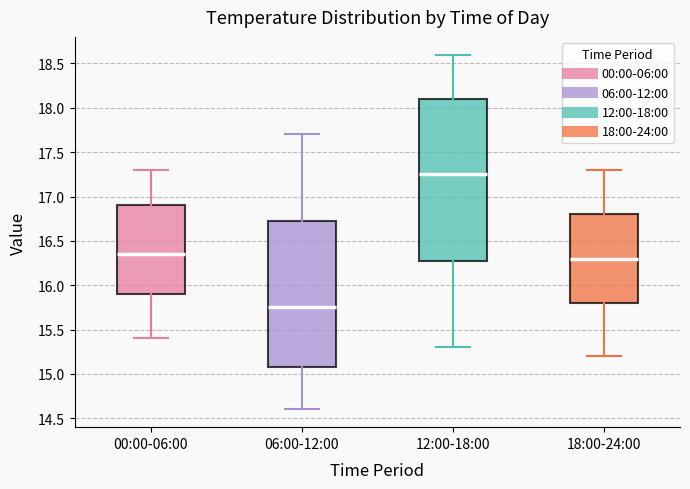

Reading left to right, read every box against the y-axis: the position of its median line, the range the box covers, and the ends of its whiskers. The values are not printed on the chart, so give them approximately, as read against the axis.

00:00-06:00: median 16.35, box 15.90 to 16.90, whiskers 15.40 to 17.30
06:00-12:00: median 15.75, box 15.10 to 16.75, whiskers 14.60 to 17.70
12:00-18:00: median 17.25, box 16.30 to 18.10, whiskers 15.30 to 18.60
18:00-24:00: median 16.30, box 15.80 to 16.80, whiskers 15.20 to 17.30